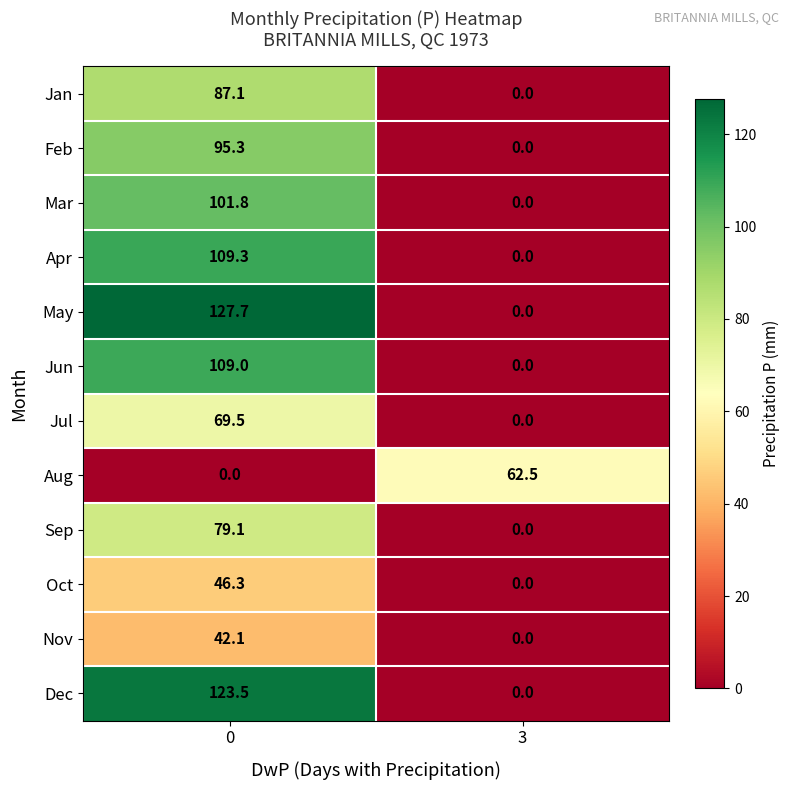

How many distinct data groups are displayed?

12